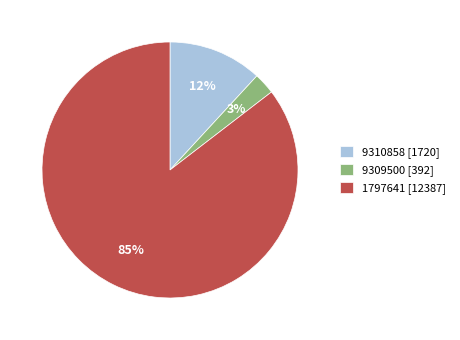

Do 1797641 and 9310858 together represent more than half of the pie?

Yes